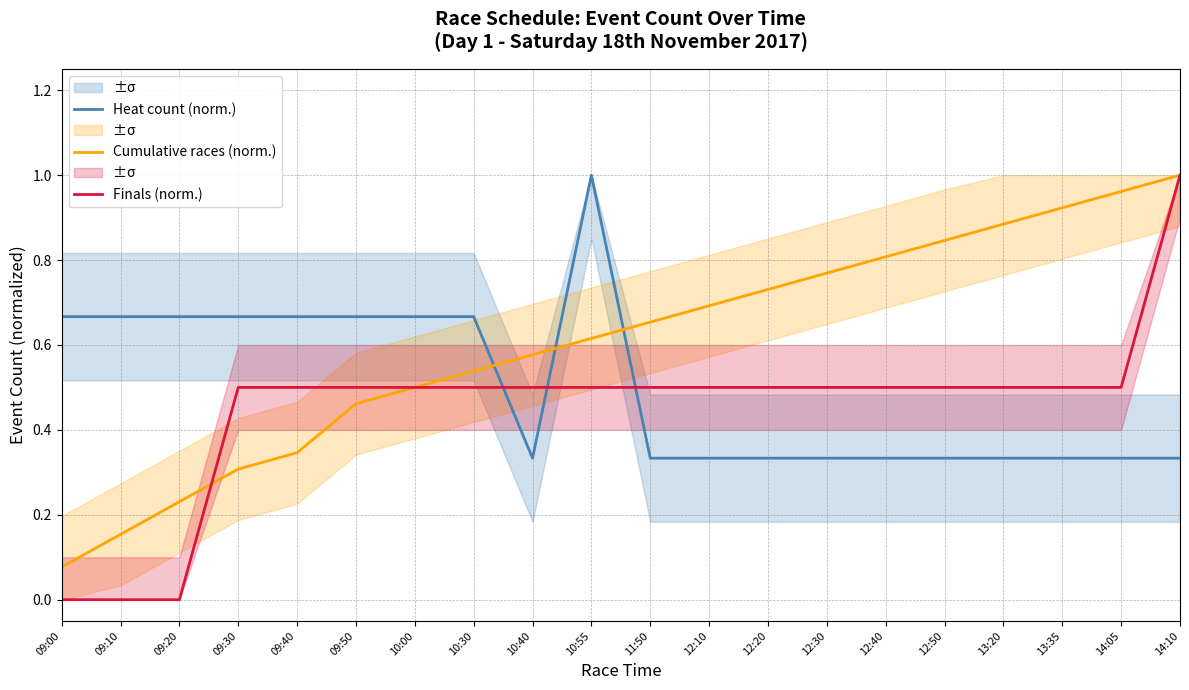

What position from the right is 09:10?

19